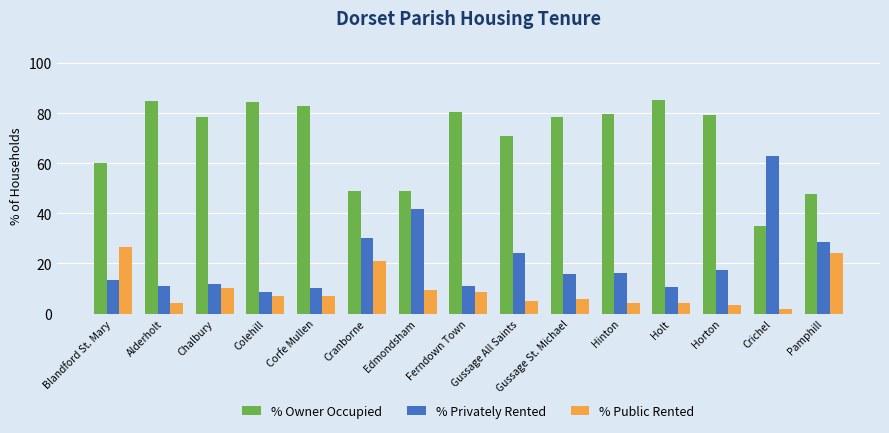

Rank the series by their average value, from lowest to highest.

% Public Rented, % Privately Rented, % Owner Occupied